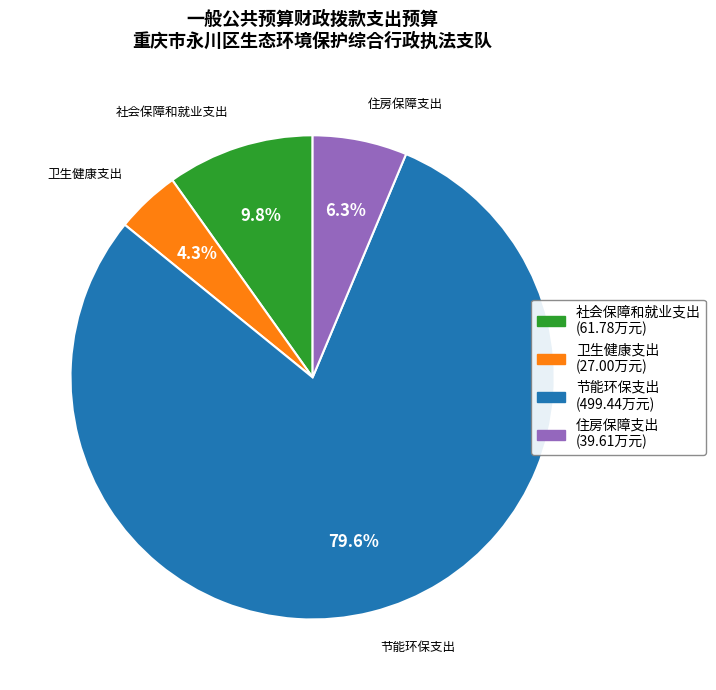

To the nearest percent, what portion does 节能环保支出 represent?

80%